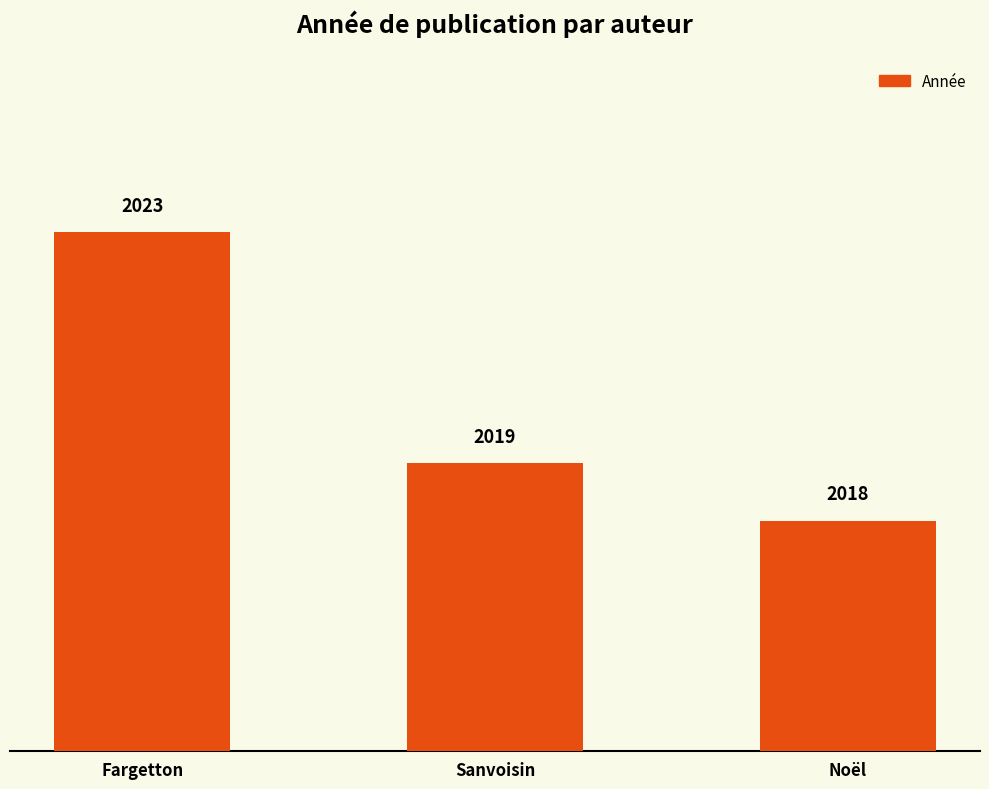

True or false: the data shows 2019 at Sanvoisin.

True